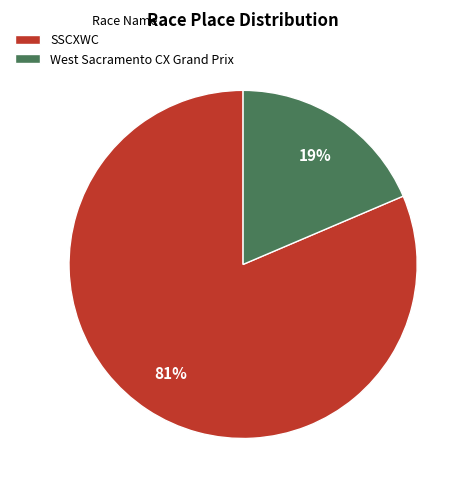

Combined, do West Sacramento CX Grand Prix and SSCXWC account for over 50%?

Yes